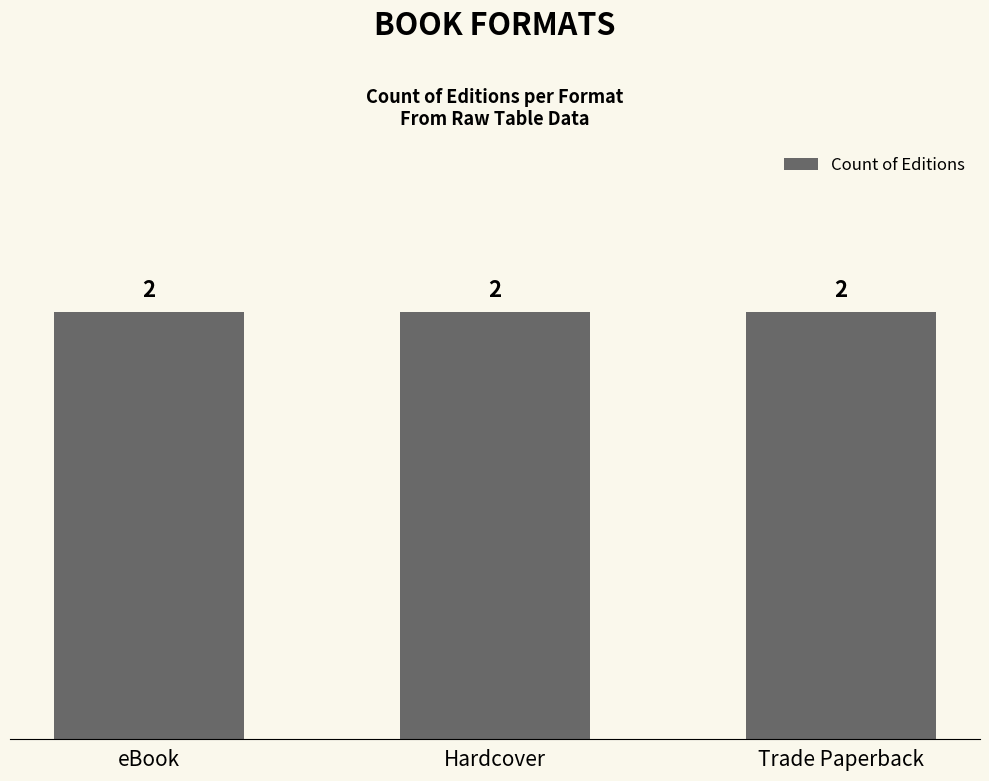

Which label corresponds to the largest value in the chart?

Hardcover